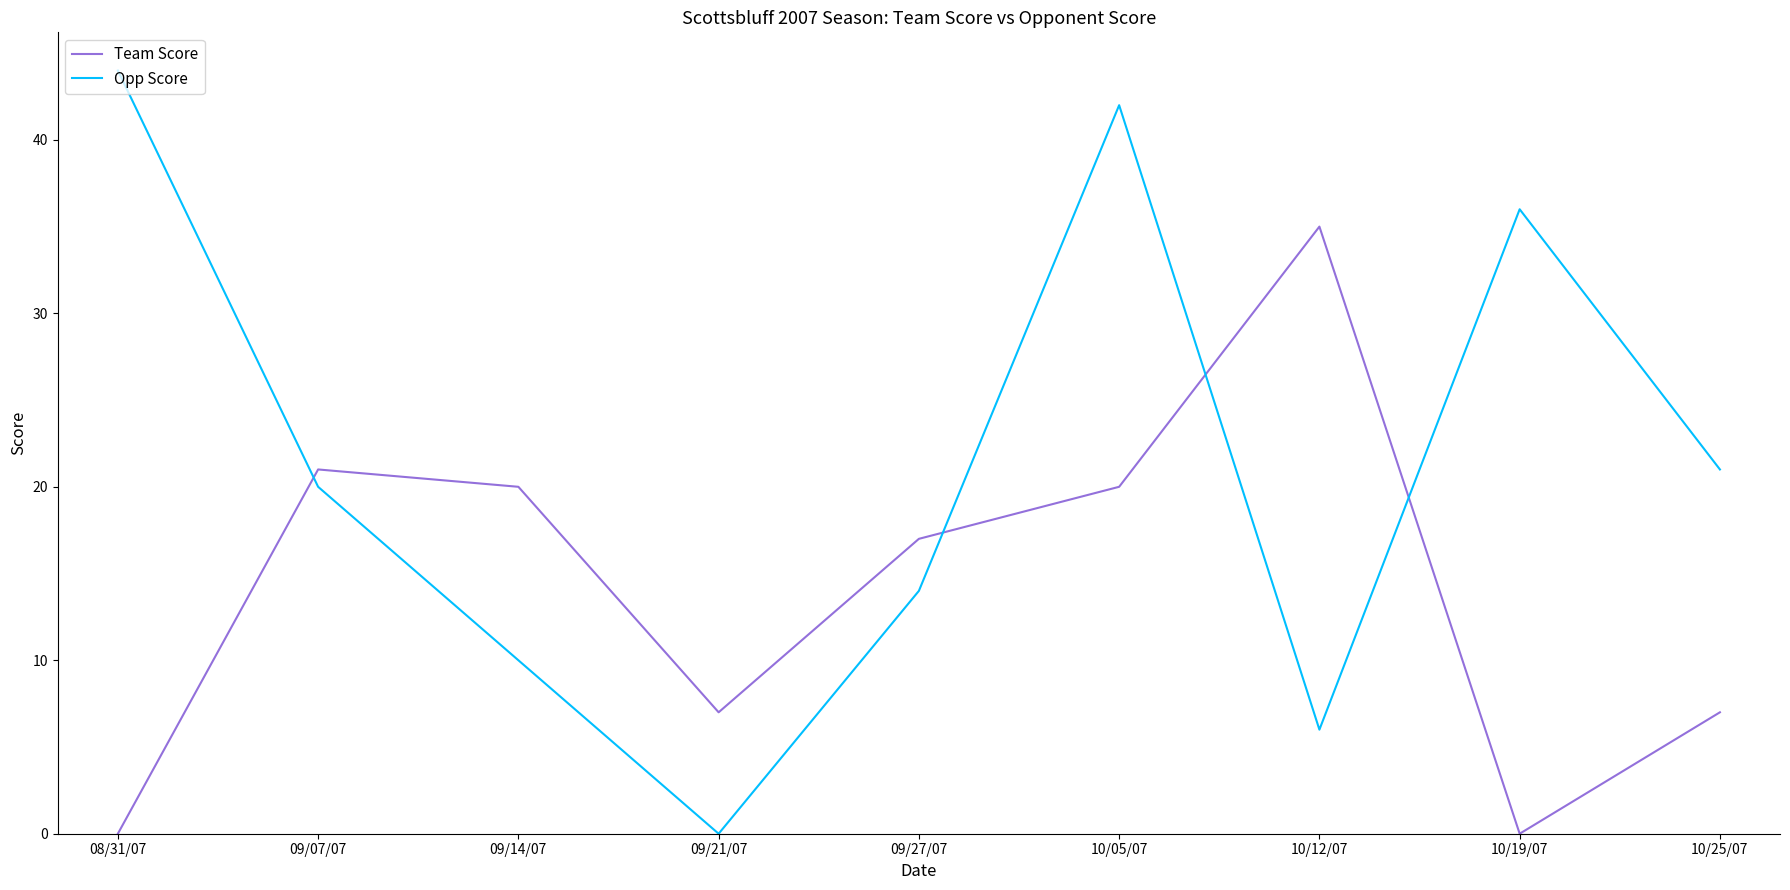

What is the difference between the second highest and minimum values in the Team Score series?

21